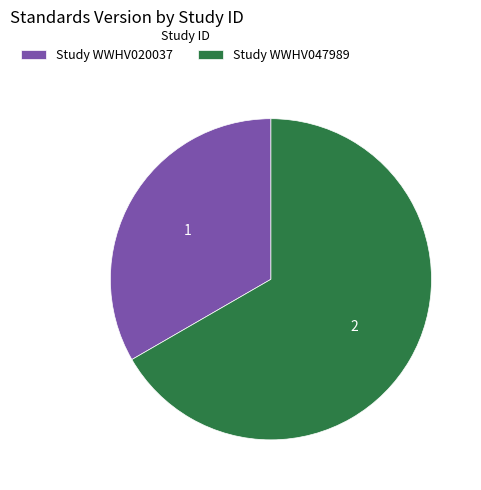

Between Study WWHV047989 and Study WWHV020037, which is larger?

Study WWHV047989